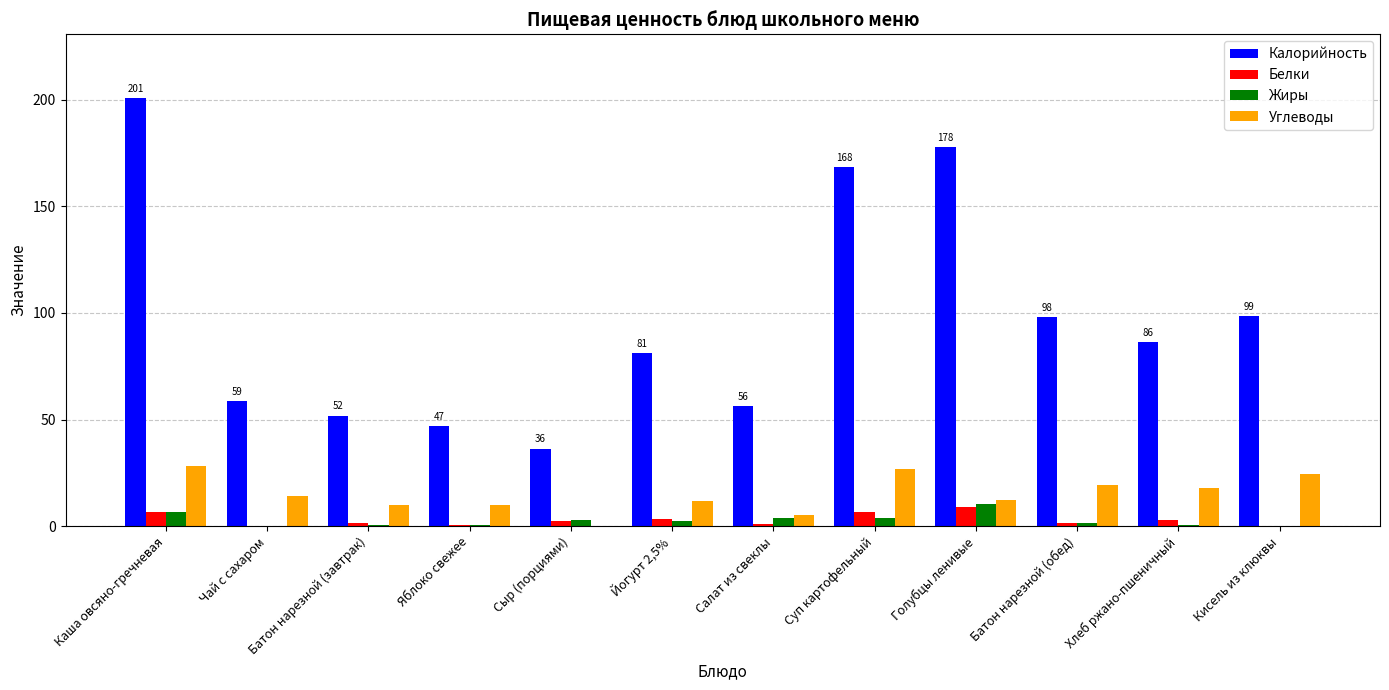

What is the sum of all Калорийность values?

1161.3